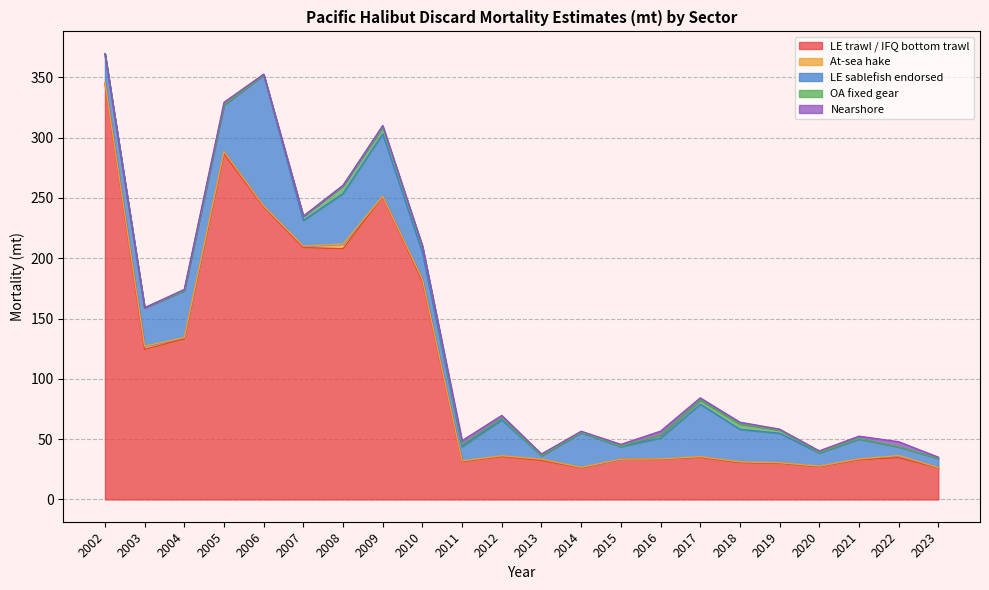

At which category is the sum across all series the highest?

2002